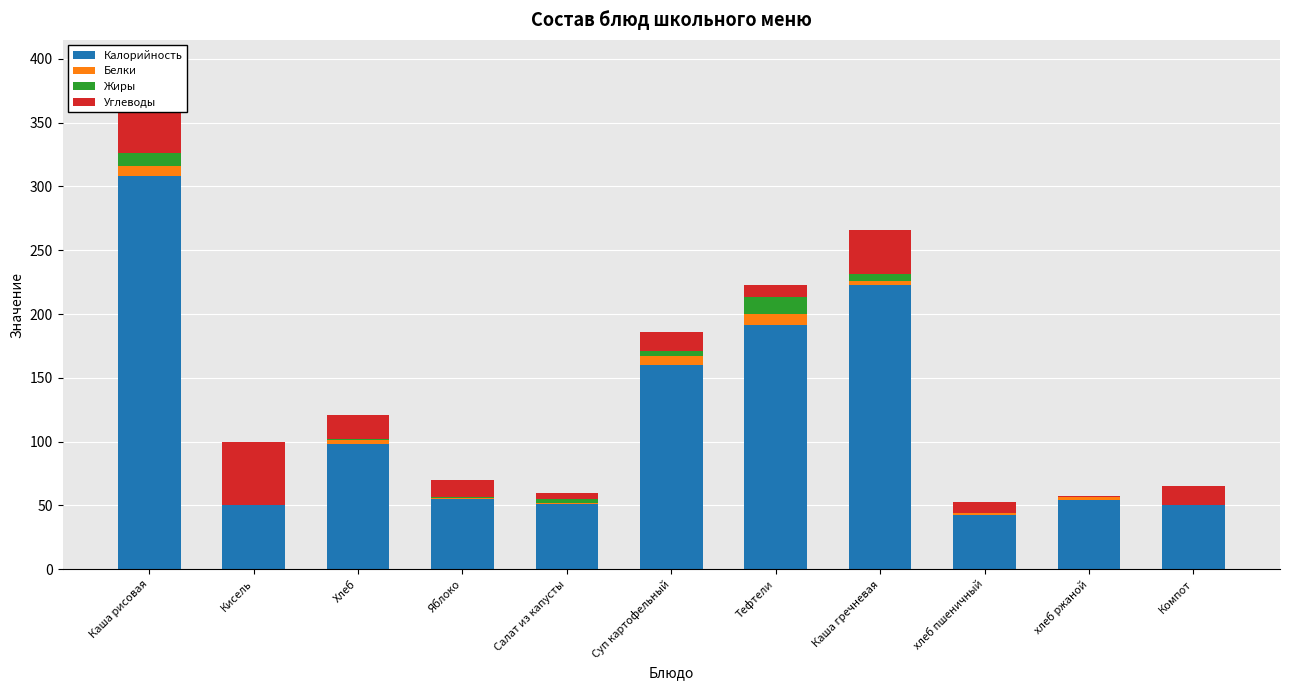

Reading left to right, extract all data points from this chart.

Калорийность: 308.0	50.0	98.0	55.0	51.0	160.0	191.0	223.0	42.9	54.3	50.0
Белки: 8.0	0.0	3.0	1.0	1.0	7.0	9.0	3.0	1.2	2.0	0.0
Жиры: 10.0	0.0	1.0	1.0	3.0	4.0	13.0	5.0	0.4	0.4	0.0
Углеводы: 69.0	50.0	19.0	13.0	5.0	15.0	10.0	35.0	8.4	0.7	15.0